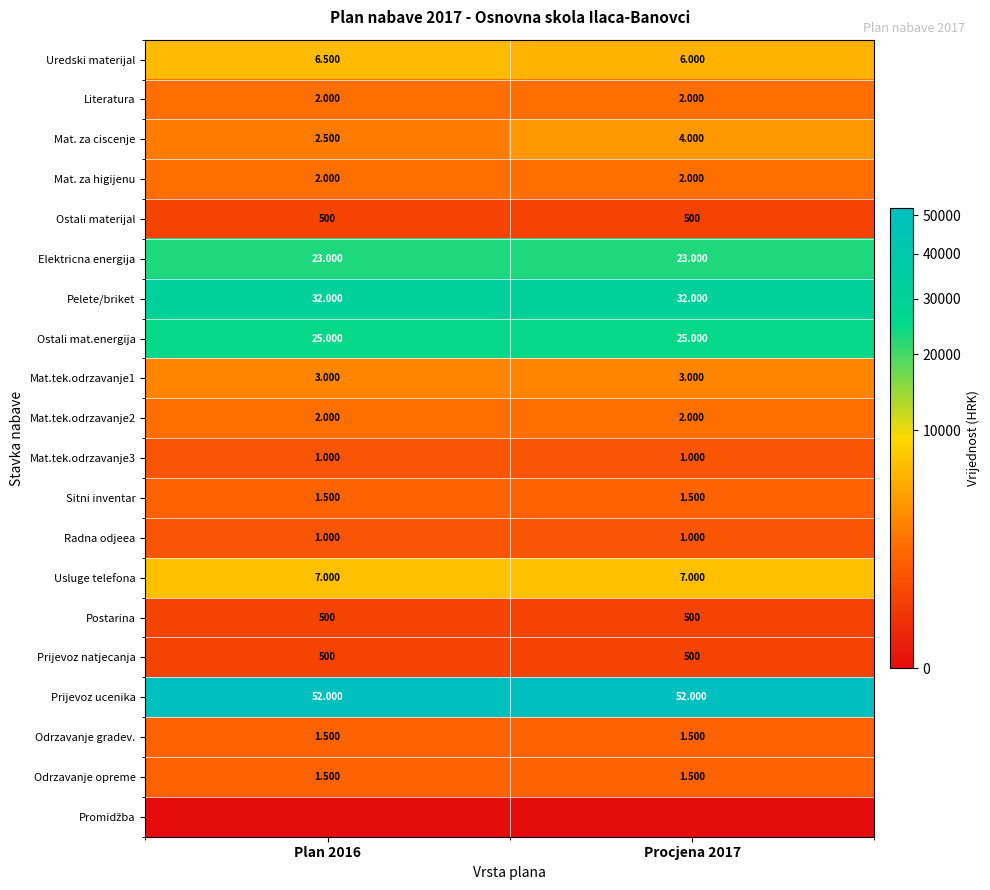

At which category is the sum across all series the highest?

Procjena 2017